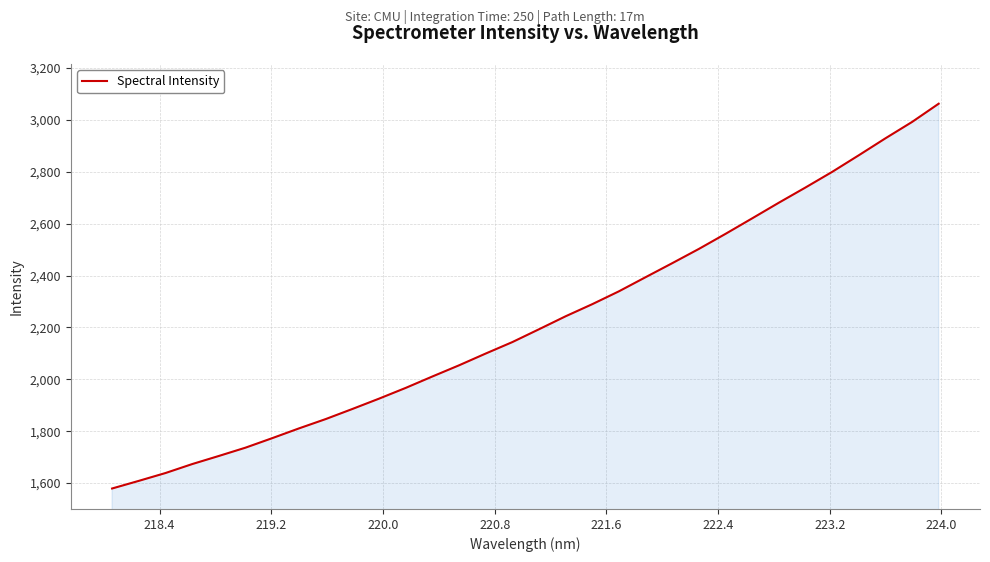

What is the minimum value shown in the chart?

1579.0